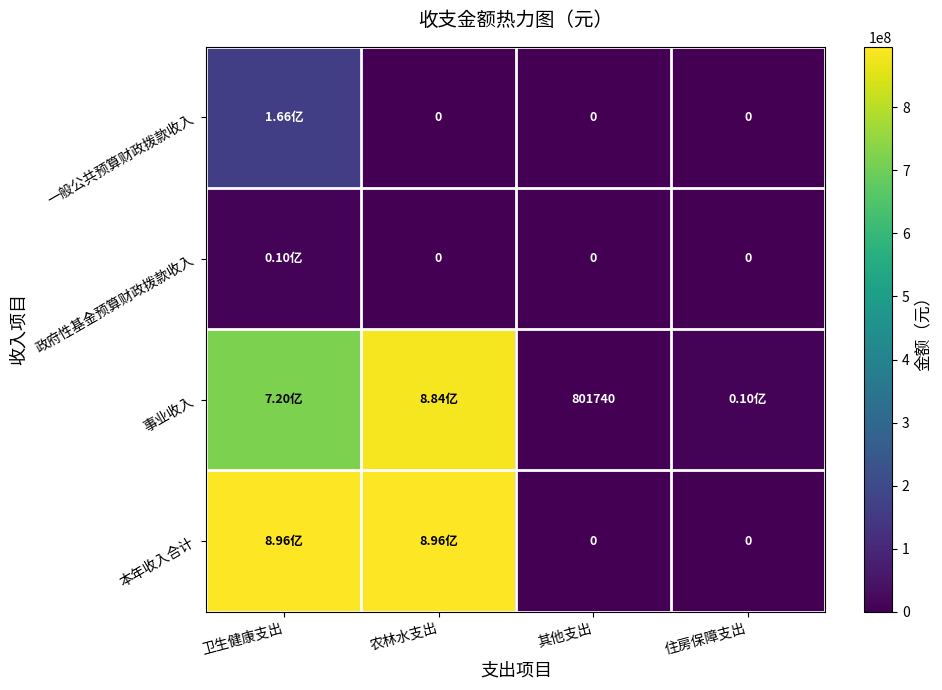

Rank the series at 农林水支出 from lowest to highest value.

一般公共预算财政拨款收入, 政府性基金预算财政拨款收入, 事业收入, 本年收入合计